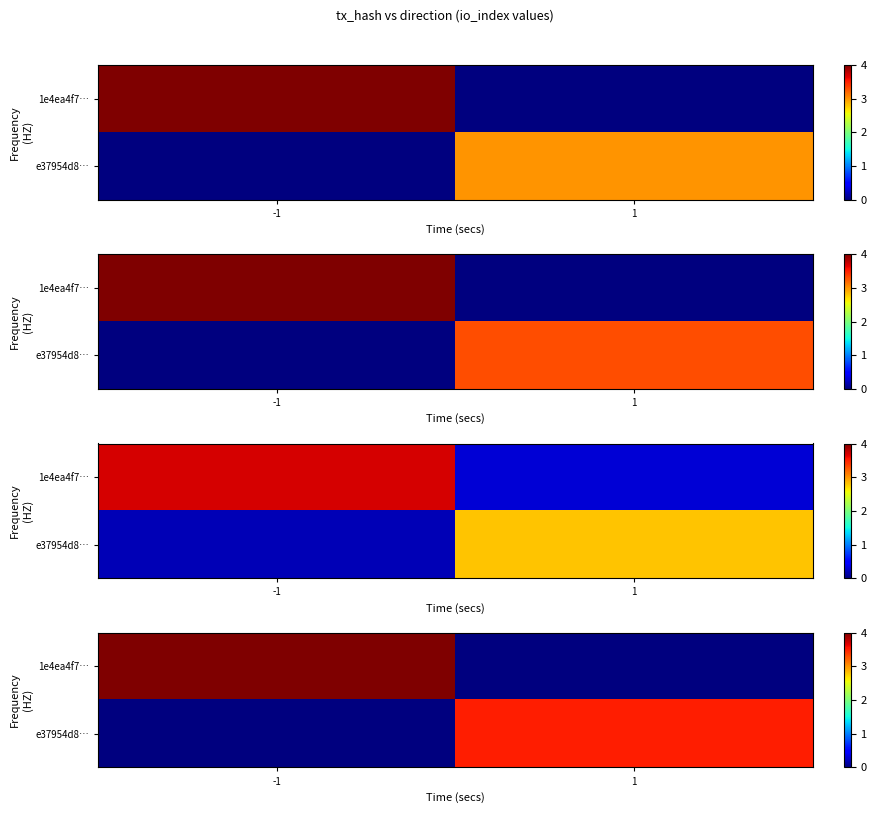

What is the difference between the maximum and minimum values in the 1e4ea4f7… series?

4.0